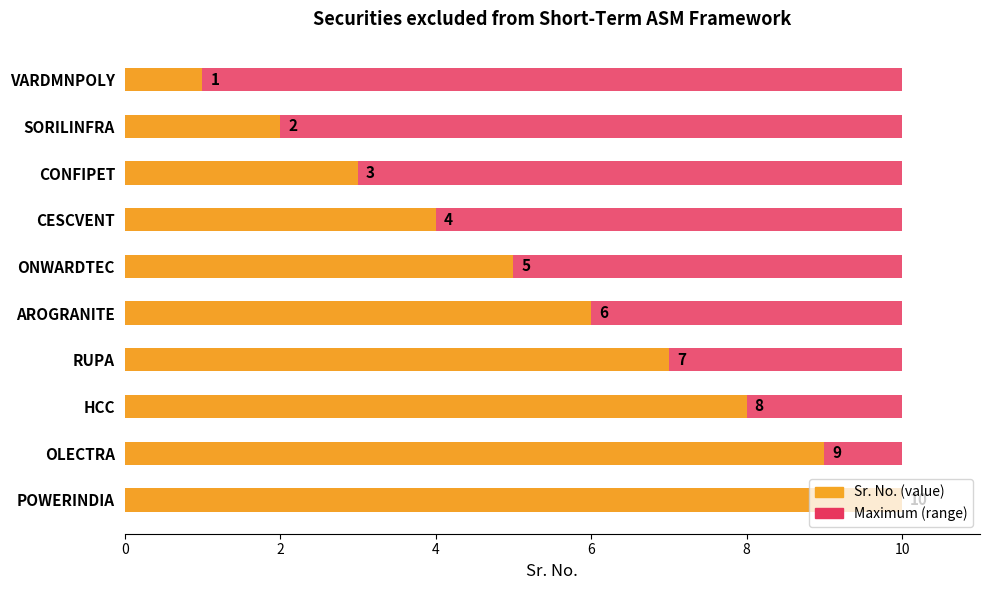

Rank the series by their maximum value, from highest to lowest.

Sr. No. (value), Maximum (range)